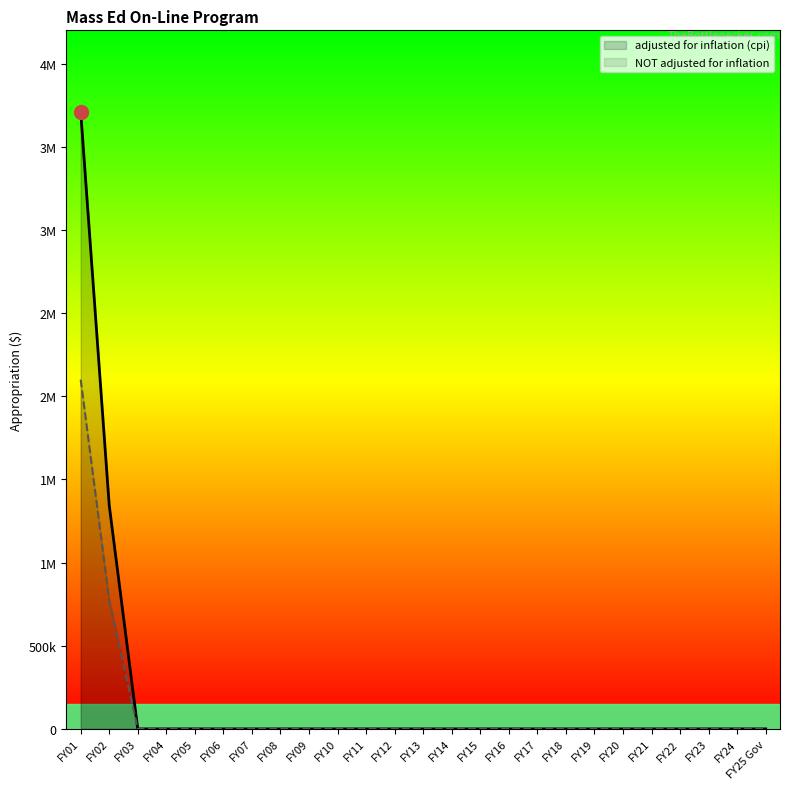

Reading right to left, extract all data points from this chart.

adjusted for inflation (cpi): FY25 Gov=0	FY24=0	FY23=0	FY22=0	FY21=0	FY20=0	FY19=0	FY18=0	FY17=0	FY16=0	FY15=0	FY14=0	FY13=0	FY12=0	FY11=0	FY10=0	FY09=0	FY08=0	FY07=0	FY06=0	FY05=0	FY04=0	FY03=0	FY02=1343411	FY01=3711393
NOT adjusted for inflation: FY25 Gov=0	FY24=0	FY23=0	FY22=0	FY21=0	FY20=0	FY19=0	FY18=0	FY17=0	FY16=0	FY15=0	FY14=0	FY13=0	FY12=0	FY11=0	FY10=0	FY09=0	FY08=0	FY07=0	FY06=0	FY05=0	FY04=0	FY03=0	FY02=773596	FY01=2100000